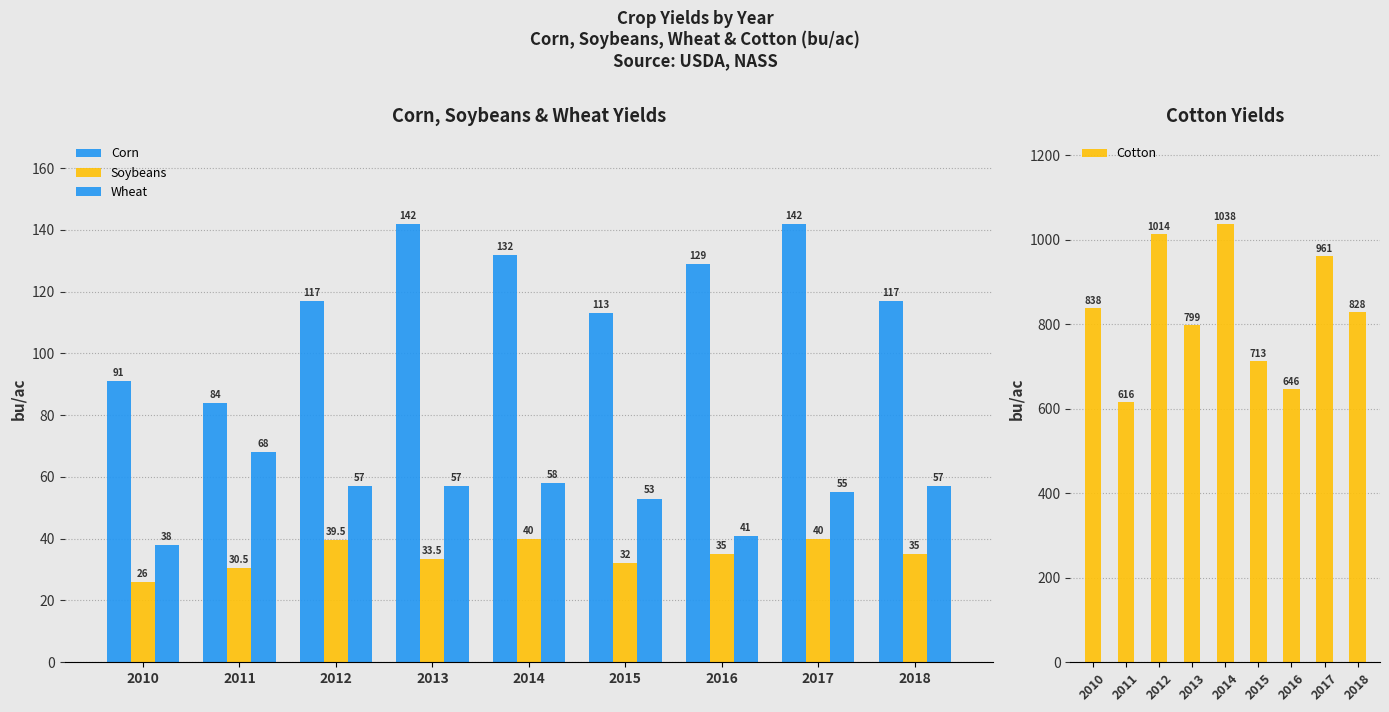

What is the difference between the maximum and minimum values in the Soybeans series?

14.0